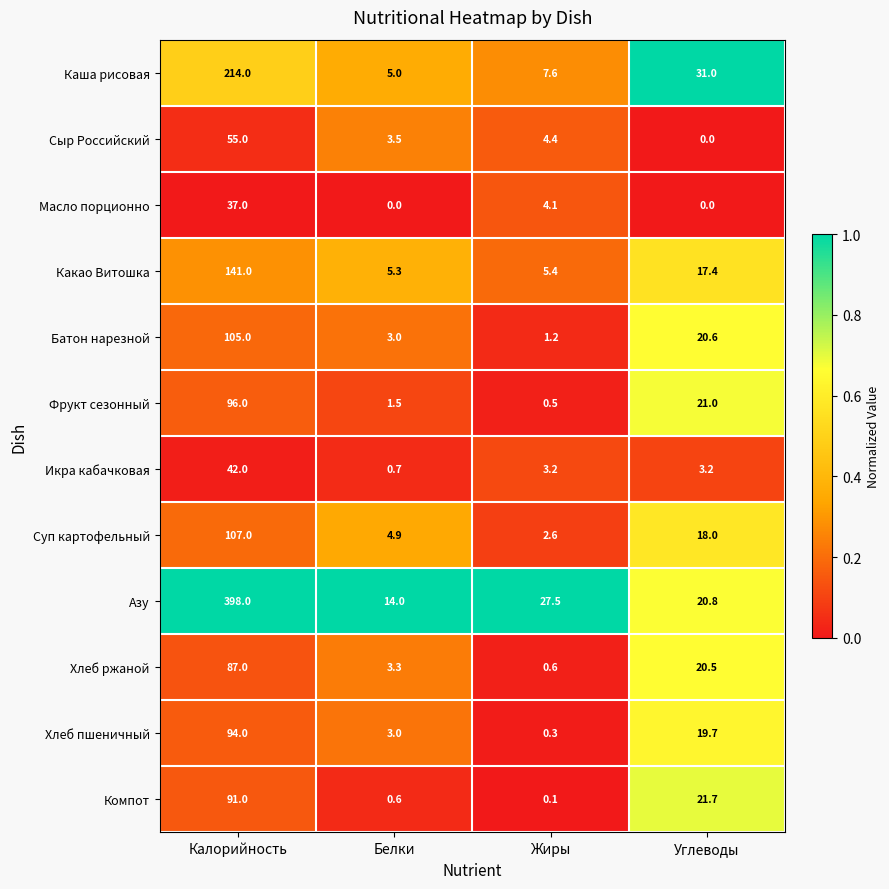

What value does the Азу series have at Калорийность?

398.0